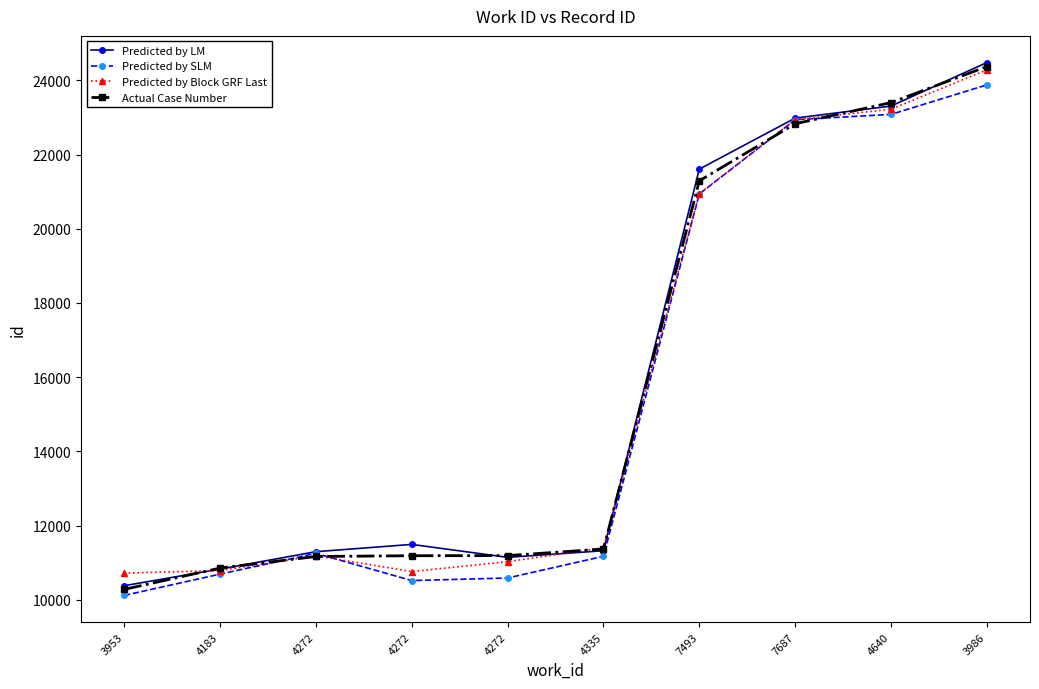

What is the label of the 10th point from the left?

3986